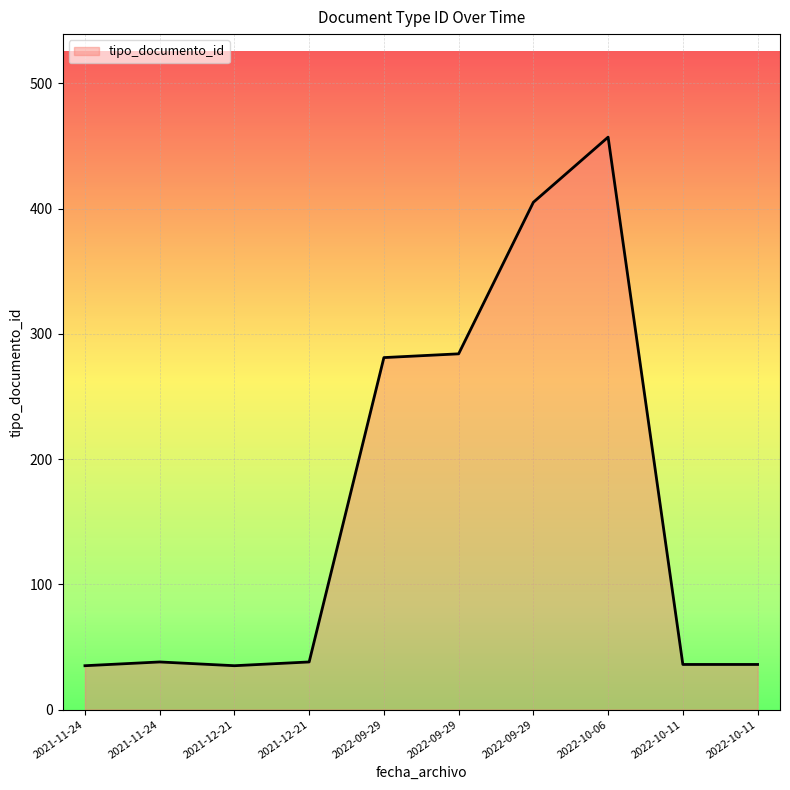

List the labels in order of value, smallest first.

2021-11-24, 2021-12-21, 2022-10-11, 2022-10-11, 2021-11-24, 2021-12-21, 2022-09-29, 2022-09-29, 2022-09-29, 2022-10-06